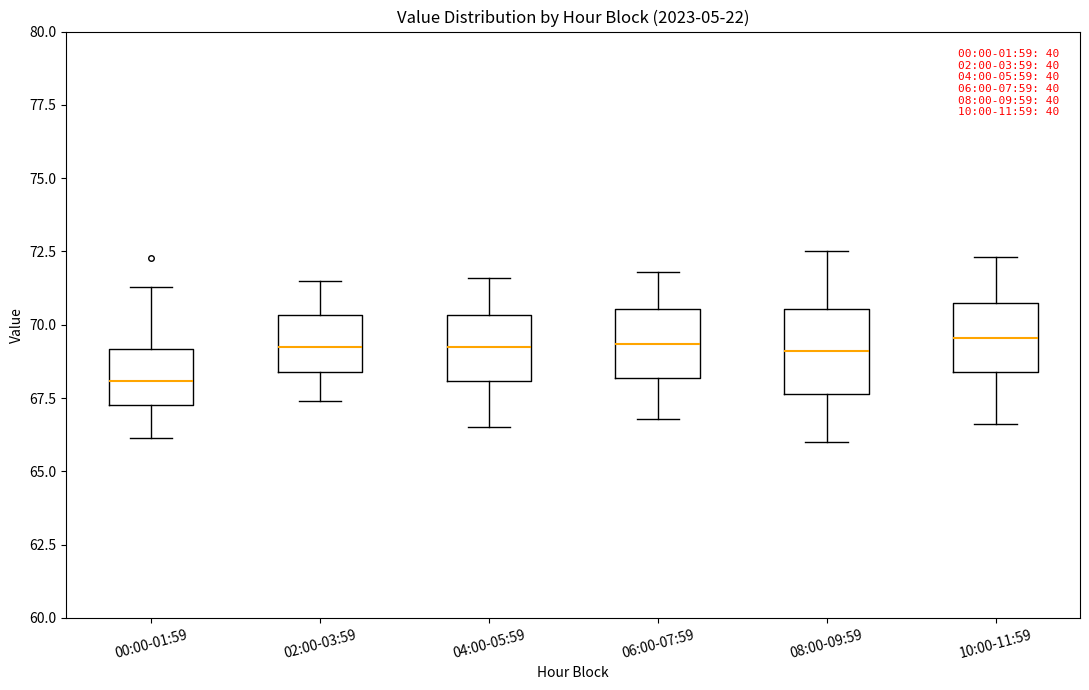

Reading left to right, transcribe this box plot: for each box, give where its median line is, the range the box spans, and where its two whiskers end, as read against the y-axis. The values are not printed on the chart, so give them approximately, as read against the axis.

00:00-01:59: median 68.0, box 67.5 to 69.0, whiskers 66.0 to 71.5
02:00-03:59: median 69.5, box 68.5 to 70.5, whiskers 67.5 to 71.5
04:00-05:59: median 69.5, box 68.0 to 70.5, whiskers 66.5 to 71.5
06:00-07:59: median 69.5, box 68.0 to 70.5, whiskers 67.0 to 72.0
08:00-09:59: median 69.0, box 67.5 to 70.5, whiskers 66.0 to 72.5
10:00-11:59: median 69.5, box 68.5 to 70.5, whiskers 66.5 to 72.5